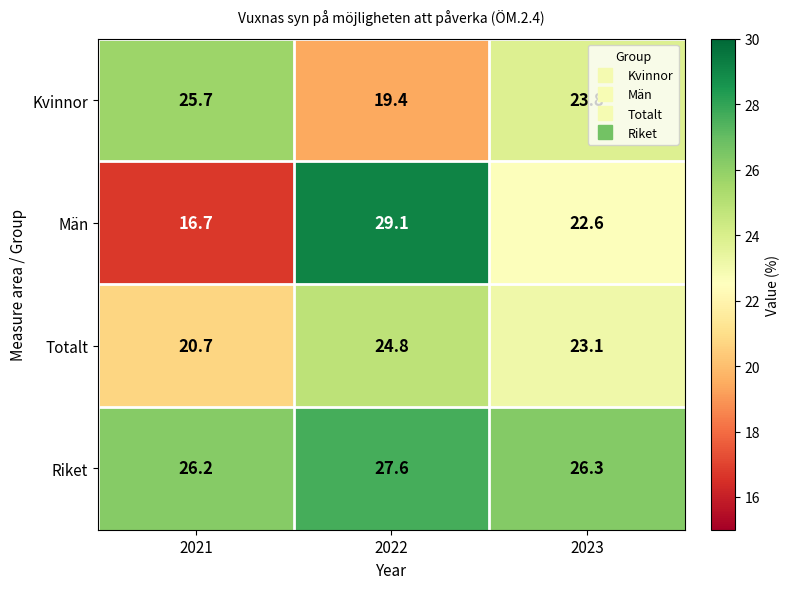

At which label does Totalt first exceed 23?

2022